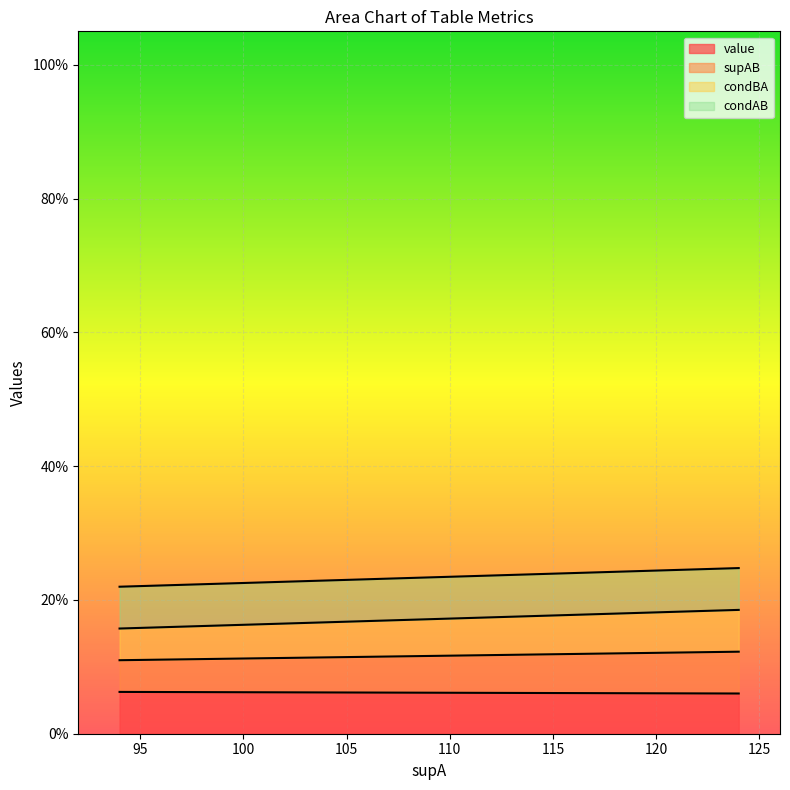

At which category is the sum across all series the highest?

124